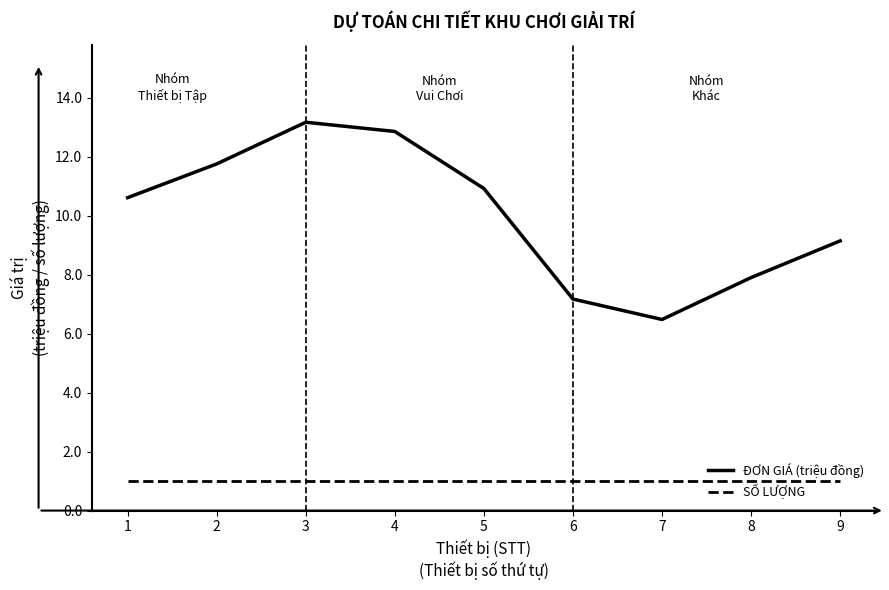

Reading right to left, extract all data points from this chart.

ĐƠN GIÁ (triệu đồng): 9.1	7.9	6.5	7.2	10.9	12.9	13.2	11.8	10.6
SỐ LƯỢNG: 1.0	1.0	1.0	1.0	1.0	1.0	1.0	1.0	1.0